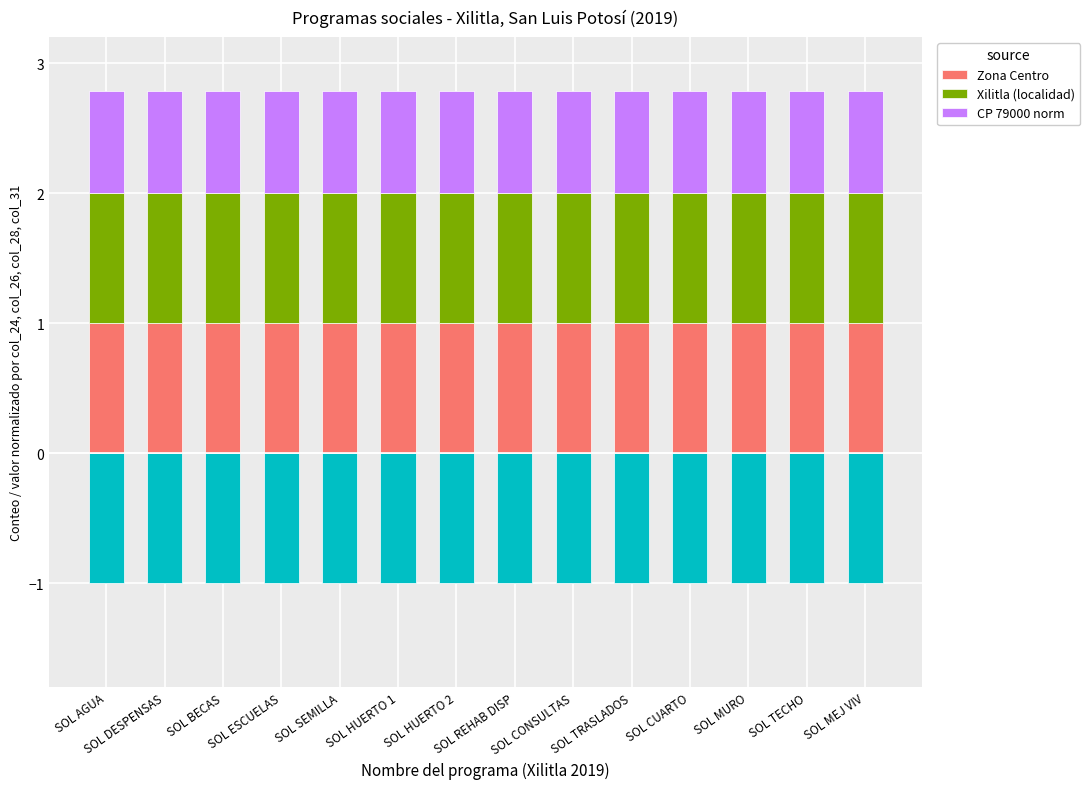

At how many categories does at least one series exceed 0?

14